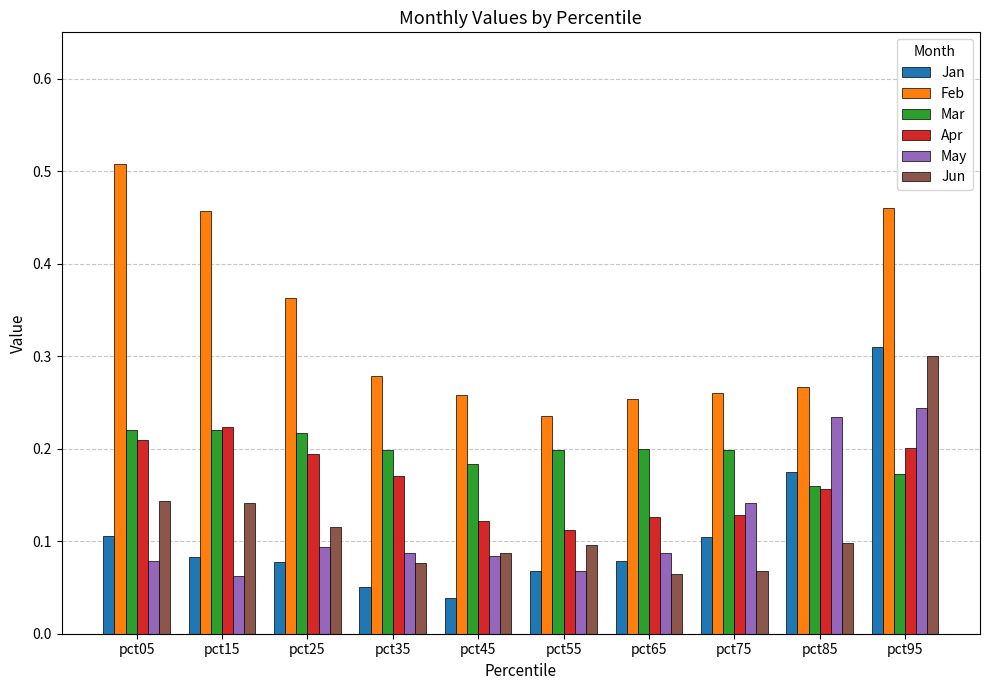

How many bars are there in each group?

6